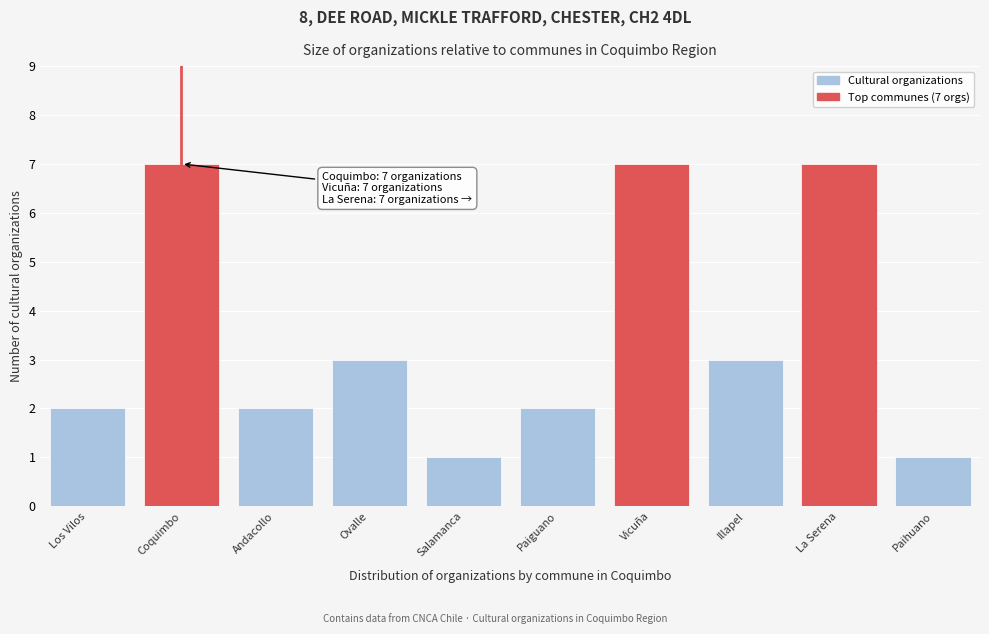

Reading left to right, list all the values displayed in this chart.

Los Vilos=2	Coquimbo=7	Andacollo=2	Ovalle=3	Salamanca=1	Paiguano=2	Vicuña=7	Illapel=3	La Serena=7	Paihuano=1